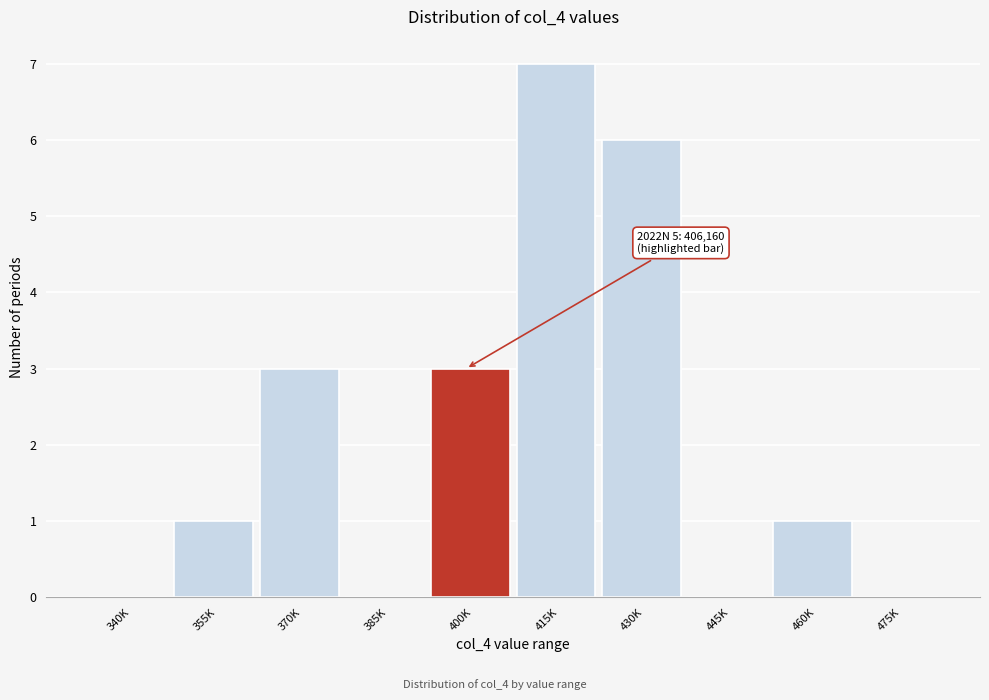

Reading left to right, what are all the values shown in this chart?

340K=0	355K=1	370K=3	385K=0	400K=3	415K=7	430K=6	445K=0	460K=1	475K=0